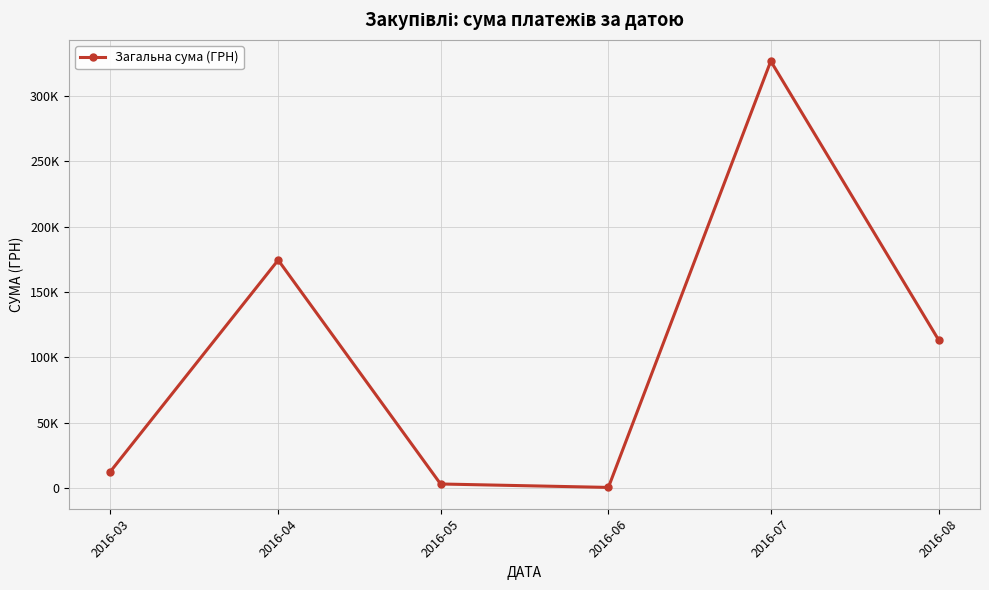

Reading left to right, list all the values displayed in this chart.

2016-03=12746.9	2016-04=174434.8	2016-05=3225.4	2016-06=600.0	2016-07=326572.3	2016-08=113398.5